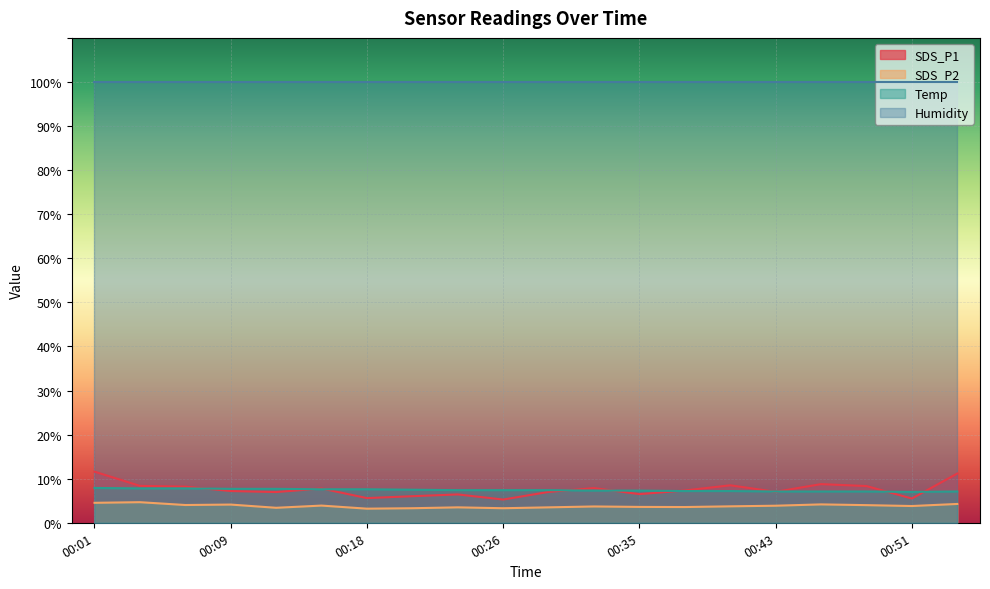

How many Temp values are between 7 and 8?

20